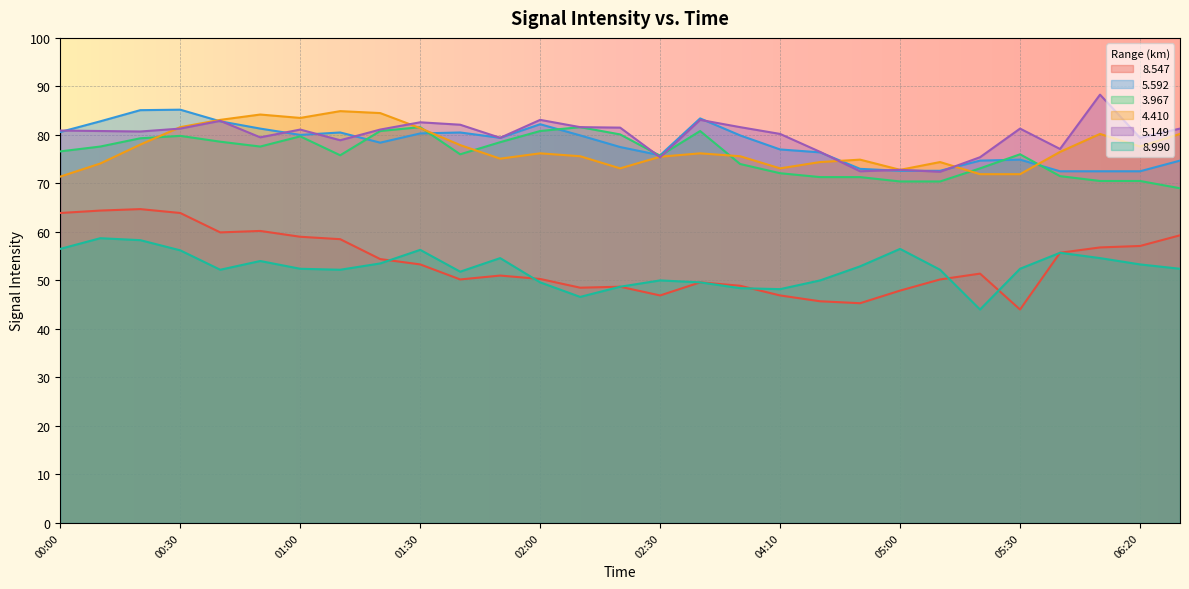

At which category is the sum across all series the highest?

00:30